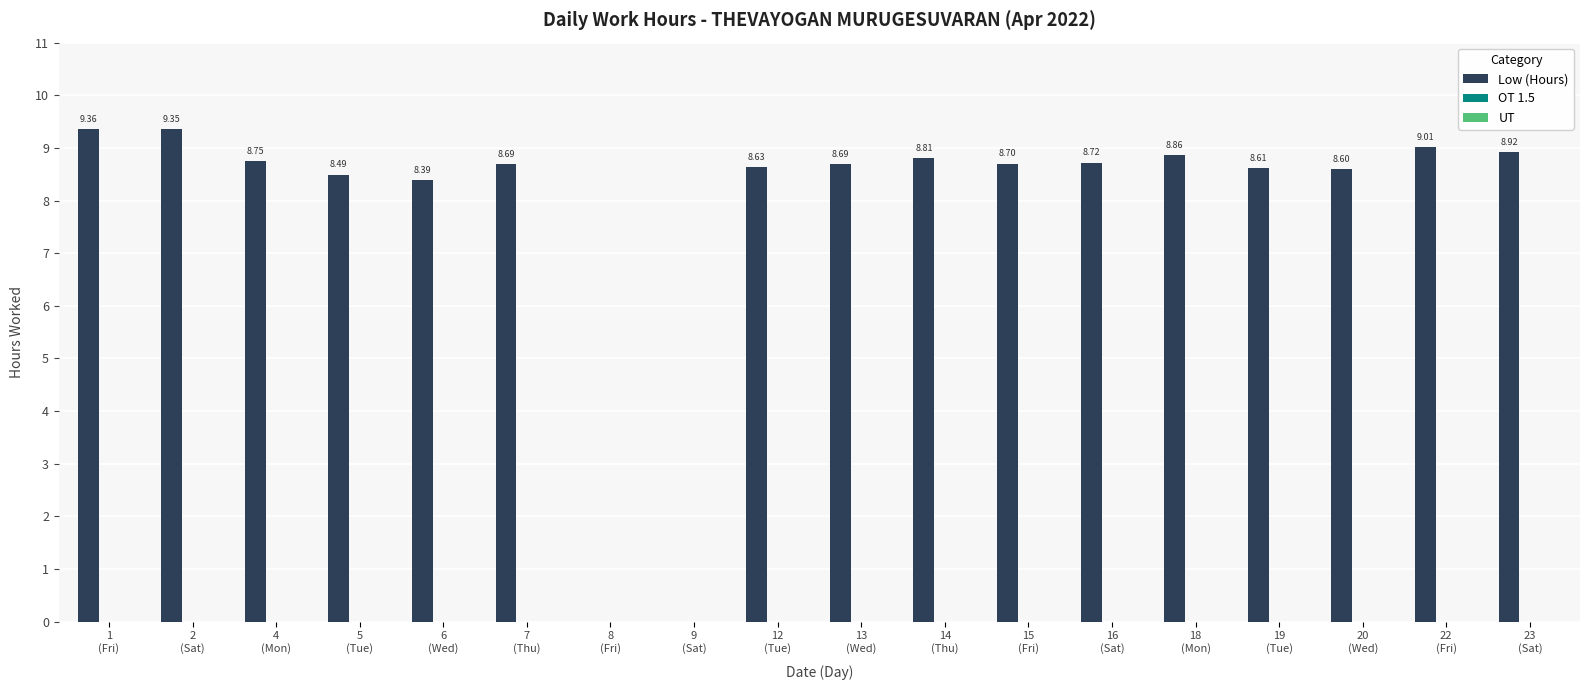

What is the sum of all values?

140.6